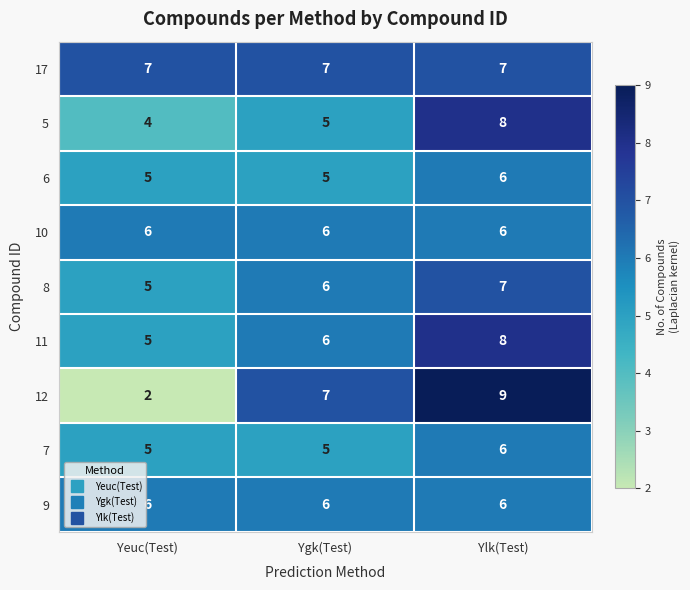

What is the total value across all series at Ygk(Test)?

53